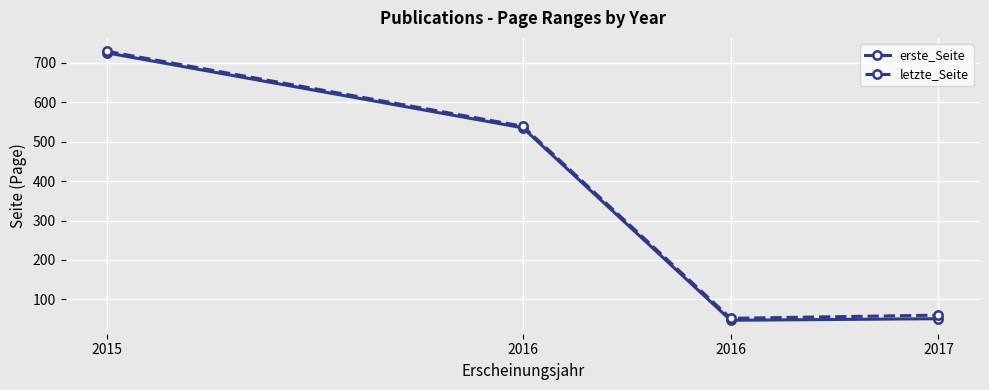

What is the spread (max minus min) of values at 2017?

9